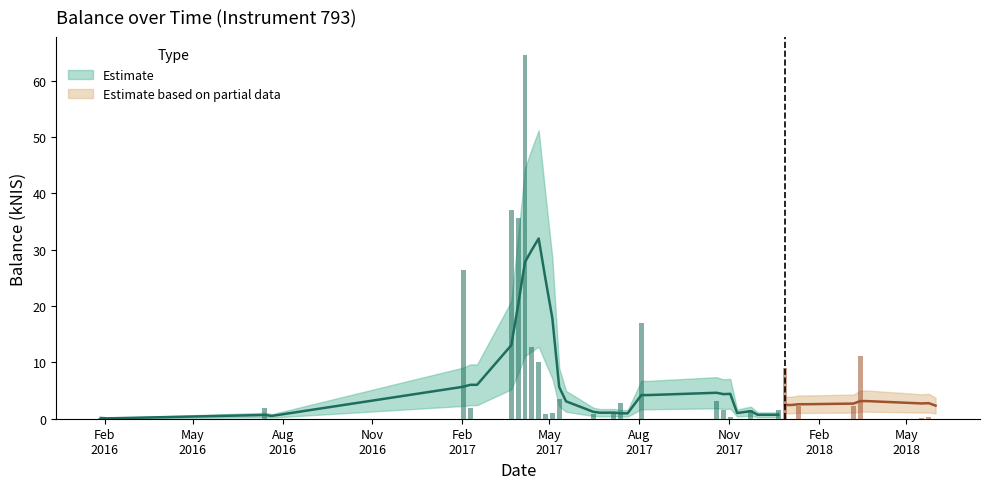

What is the average value?

6.3